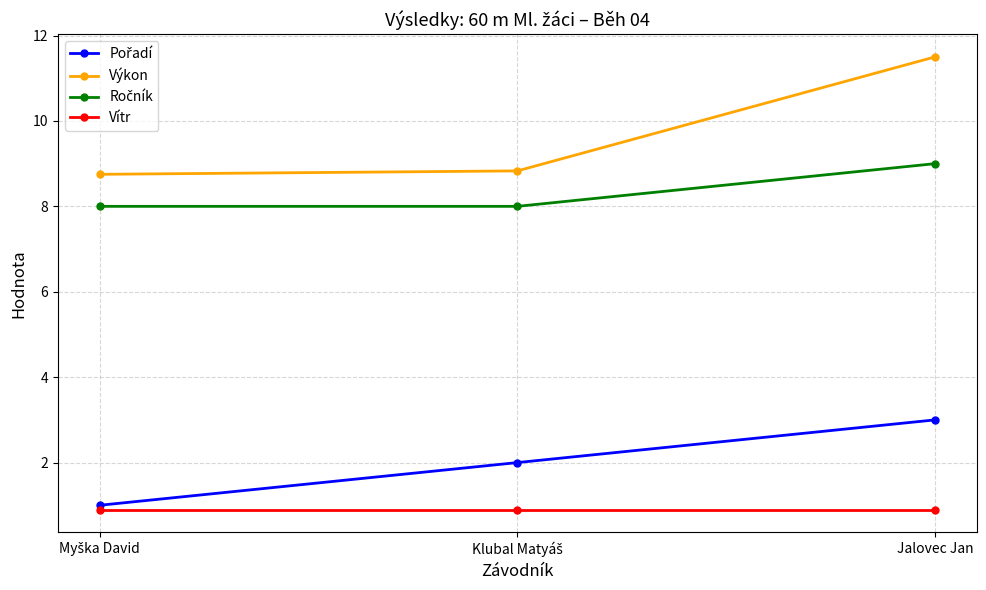

What is the minimum value shown in the chart?

0.9